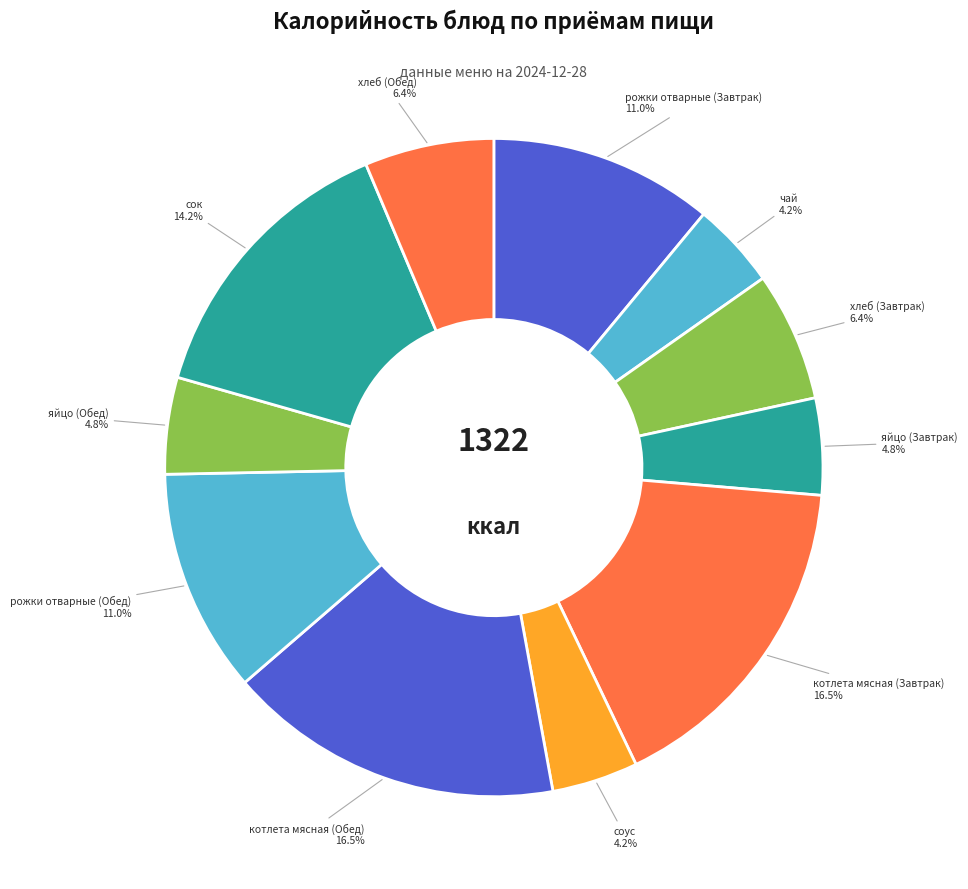

How many segments does this pie chart have?

11